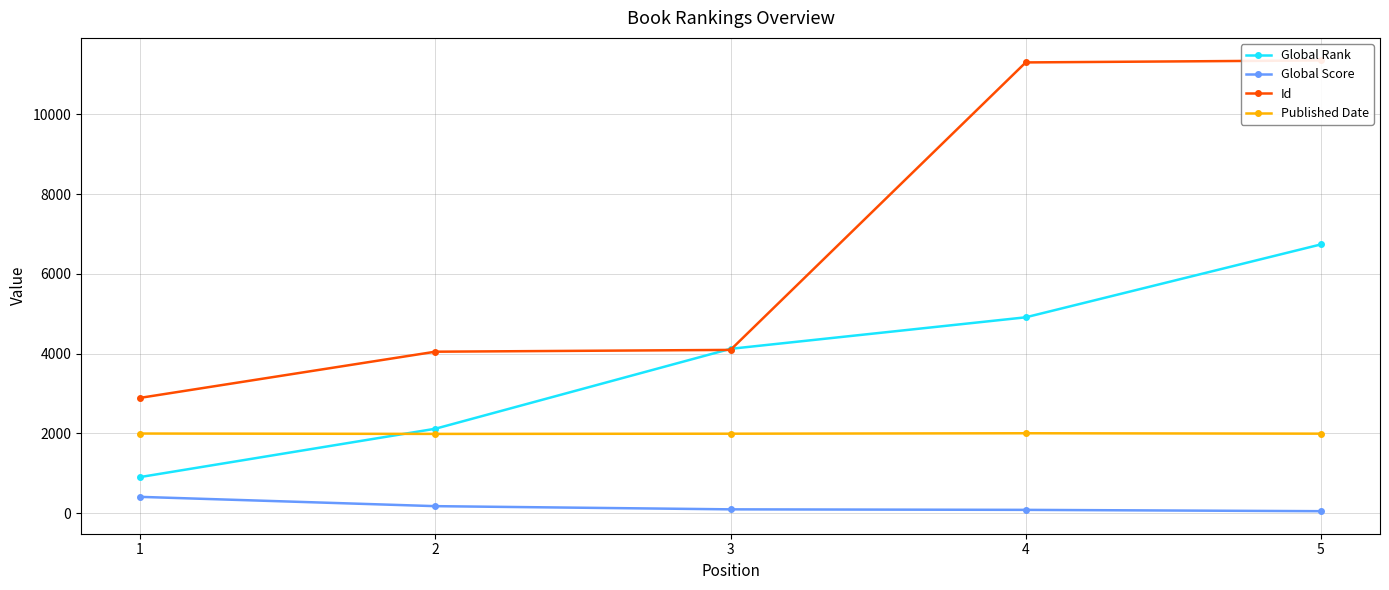

What is the maximum value for Id?

11349